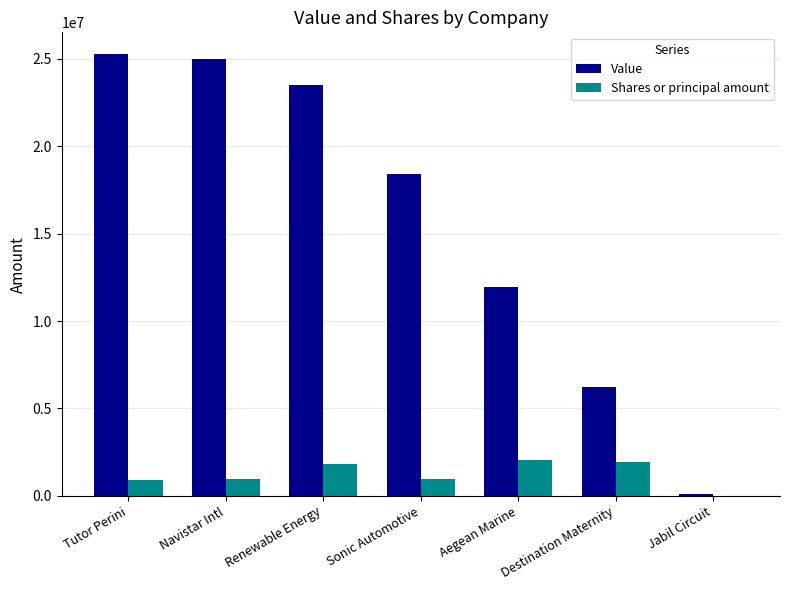

What are all the series names shown in the legend?

Value, Shares or principal amount